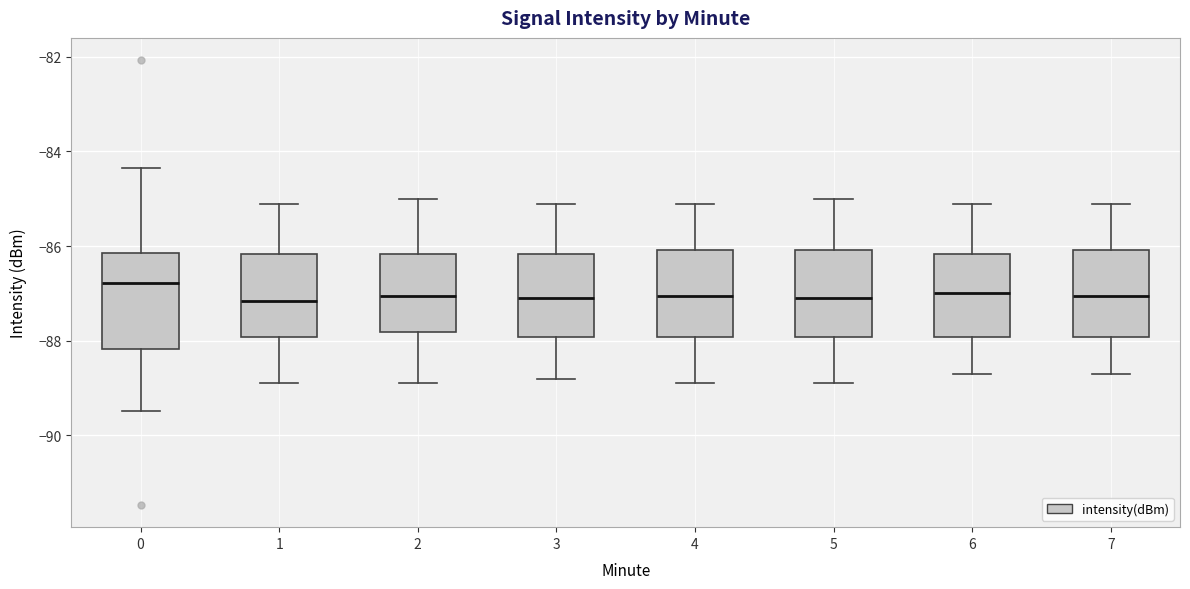

Which box has the highest median line?

0